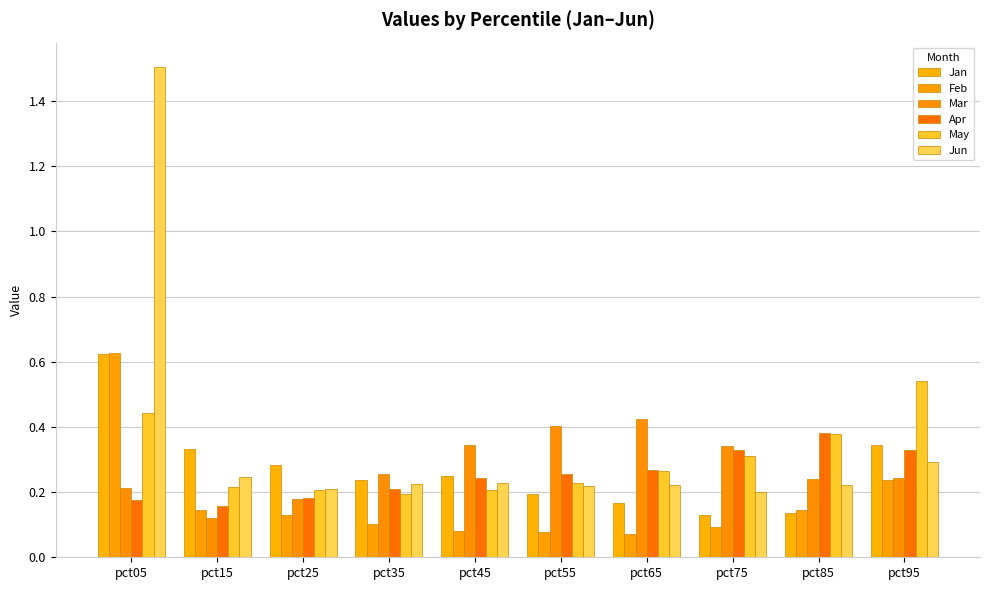

Reading right to left, extract all data points from this chart.

Jan: 0.3	0.1	0.1	0.2	0.2	0.2	0.2	0.3	0.3	0.6
Feb: 0.2	0.1	0.1	0.1	0.1	0.1	0.1	0.1	0.1	0.6
Mar: 0.2	0.2	0.3	0.4	0.4	0.3	0.3	0.2	0.1	0.2
Apr: 0.3	0.4	0.3	0.3	0.3	0.2	0.2	0.2	0.2	0.2
May: 0.5	0.4	0.3	0.3	0.2	0.2	0.2	0.2	0.2	0.4
Jun: 0.3	0.2	0.2	0.2	0.2	0.2	0.2	0.2	0.2	1.5